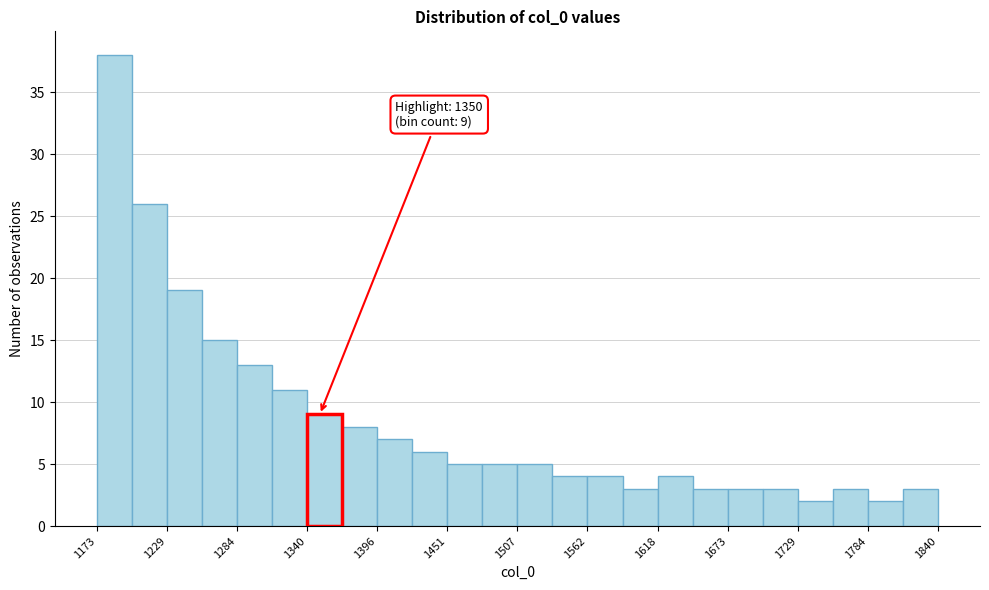

Around what value on the x-axis is the tallest bar? Give the approximate position of its centre, as read against the axis.

1190